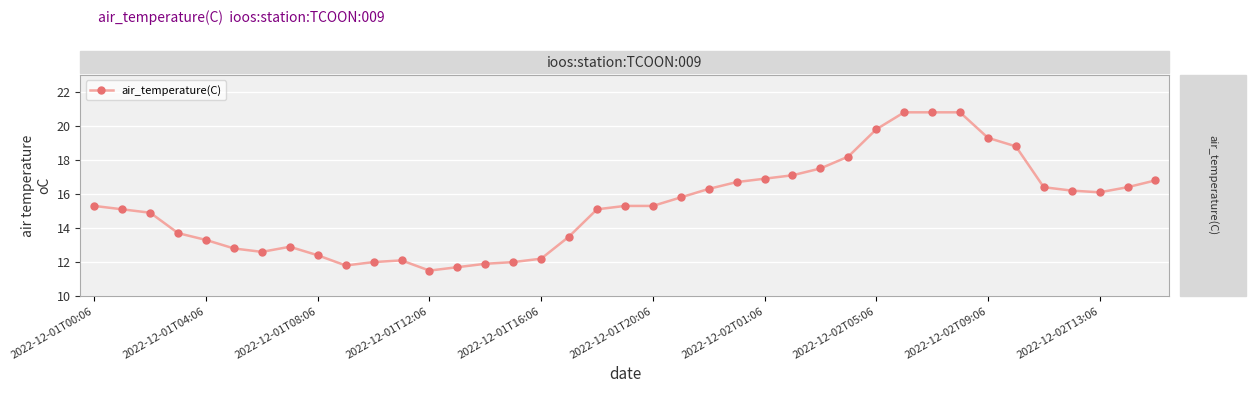

What is the greatest value displayed?

20.8